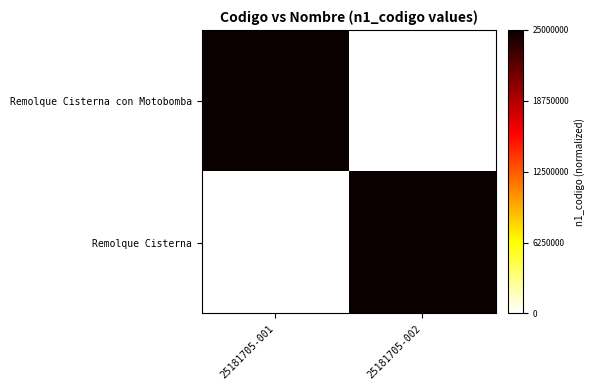

Between 25181705-001 and 25181705-002, which series saw the biggest shift?

Remolque Cisterna con Motobomba